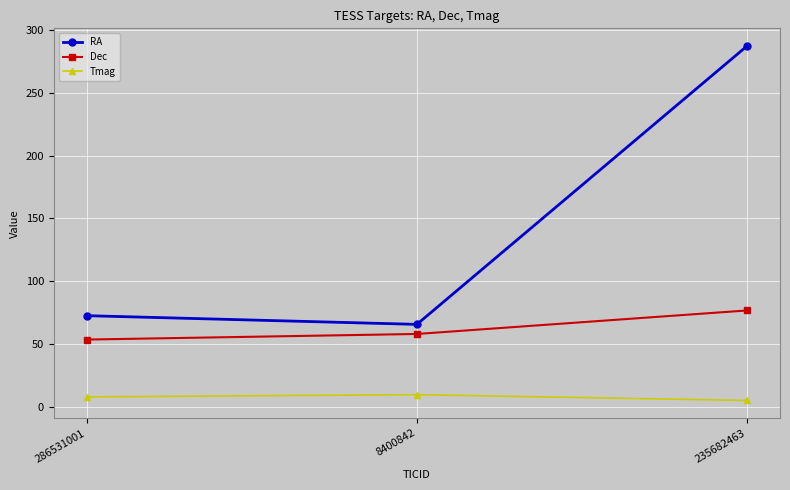

Which series has the widest spread of values?

RA